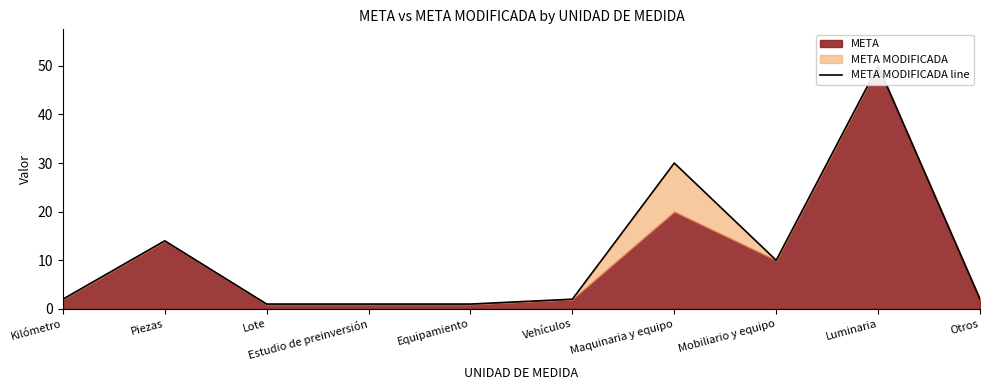

How many lines are shown in the chart?

1